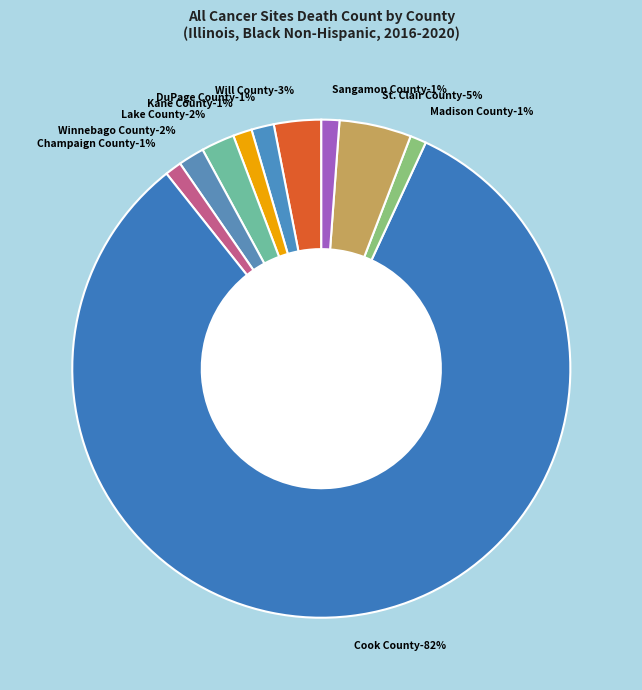

To the nearest percent, what percentage of the pie is Kane County?

1%